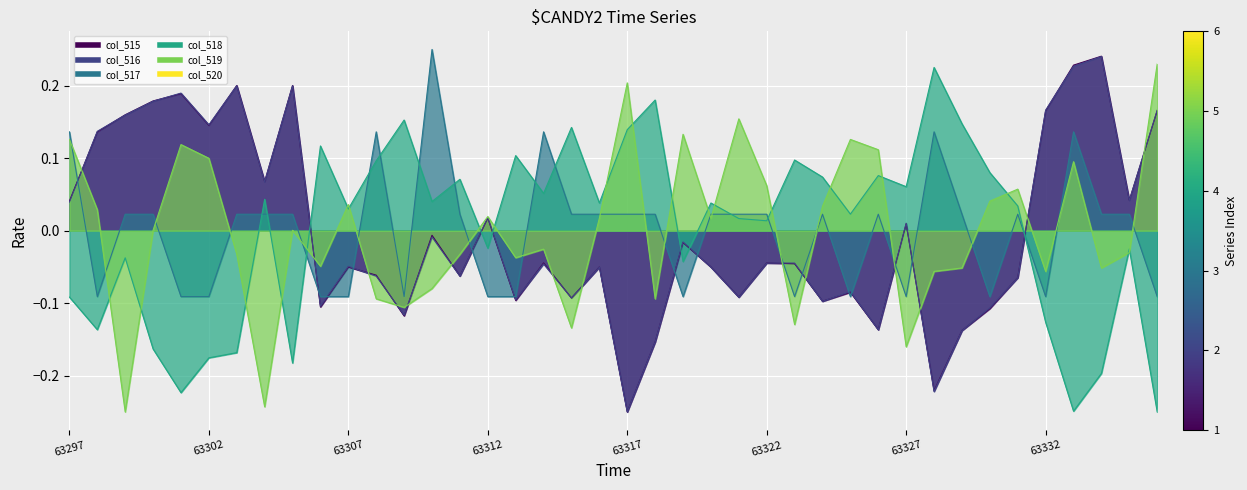

Reading left to right, list all the values displayed in this chart.

col_515: 63297=0.0	63298=0.1	63299=0.2	63300=0.2	63301=0.2	63302=0.1	63303=0.2	63304=0.1	63305=0.2	63306=-0.1	63307=-0.1	63308=-0.1	63309=-0.1	63310=-0.0	63311=-0.1	63312=0.0	63313=-0.1	63314=-0.0	63315=-0.1	63316=-0.1	63317=-0.2	63318=-0.2	63319=-0.0	63320=-0.1	63321=-0.1	63322=-0.0	63323=-0.0	63324=-0.1	63325=-0.1	63326=-0.1	63327=0.0	63328=-0.2	63329=-0.1	63330=-0.1	63331=-0.1	63332=0.2	63333=0.2	63334=0.2	63335=0.0	63336=0.2
col_516: 63297=0.0	63298=0.1	63299=0.2	63300=0.2	63301=0.2	63302=0.1	63303=0.2	63304=0.1	63305=0.2	63306=-0.1	63307=-0.0	63308=-0.1	63309=-0.1	63310=-0.0	63311=-0.1	63312=0.0	63313=-0.1	63314=-0.0	63315=-0.1	63316=-0.1	63317=-0.2	63318=-0.2	63319=-0.0	63320=-0.1	63321=-0.1	63322=-0.0	63323=-0.0	63324=-0.1	63325=-0.1	63326=-0.1	63327=0.0	63328=-0.2	63329=-0.1	63330=-0.1	63331=-0.1	63332=0.2	63333=0.2	63334=0.2	63335=0.0	63336=0.2
col_517: 63297=0.1	63298=-0.1	63299=0.0	63300=0.0	63301=-0.1	63302=-0.1	63303=0.0	63304=0.0	63305=0.0	63306=-0.1	63307=-0.1	63308=0.1	63309=-0.1	63310=0.2	63311=0.0	63312=-0.1	63313=-0.1	63314=0.1	63315=0.0	63316=0.0	63317=0.0	63318=0.0	63319=-0.1	63320=0.0	63321=0.0	63322=0.0	63323=-0.1	63324=0.0	63325=-0.1	63326=0.0	63327=-0.1	63328=0.1	63329=0.0	63330=-0.1	63331=0.0	63332=-0.1	63333=0.1	63334=0.0	63335=0.0	63336=-0.1
col_518: 63297=-0.1	63298=-0.1	63299=-0.0	63300=-0.2	63301=-0.2	63302=-0.2	63303=-0.2	63304=0.0	63305=-0.2	63306=0.1	63307=0.0	63308=0.1	63309=0.2	63310=0.0	63311=0.1	63312=-0.0	63313=0.1	63314=0.1	63315=0.1	63316=0.0	63317=0.1	63318=0.2	63319=-0.0	63320=0.0	63321=0.0	63322=0.0	63323=0.1	63324=0.1	63325=0.0	63326=0.1	63327=0.1	63328=0.2	63329=0.1	63330=0.1	63331=0.0	63332=-0.1	63333=-0.2	63334=-0.2	63335=-0.0	63336=-0.2
col_519: 63297=0.1	63298=0.0	63299=-0.2	63300=0.0	63301=0.1	63302=0.1	63303=-0.0	63304=-0.2	63305=0.0	63306=-0.0	63307=0.0	63308=-0.1	63309=-0.1	63310=-0.1	63311=-0.0	63312=0.0	63313=-0.0	63314=-0.0	63315=-0.1	63316=0.0	63317=0.2	63318=-0.1	63319=0.1	63320=0.0	63321=0.2	63322=0.1	63323=-0.1	63324=0.0	63325=0.1	63326=0.1	63327=-0.2	63328=-0.1	63329=-0.1	63330=0.0	63331=0.1	63332=-0.1	63333=0.1	63334=-0.1	63335=-0.0	63336=0.2